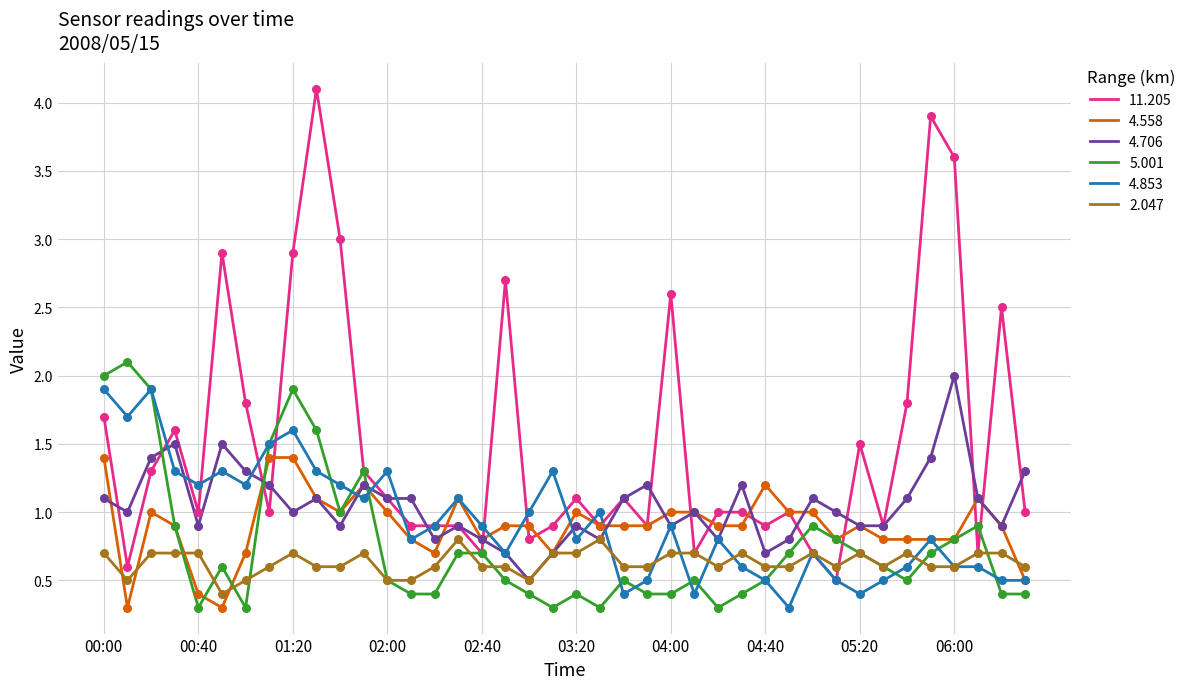

Which series has the largest range (max minus min)?

11.205